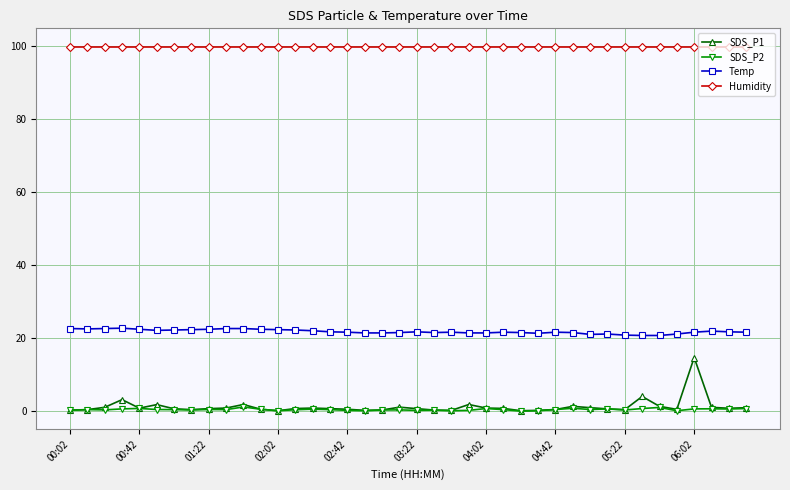

Which series has the largest total across all categories?

Humidity